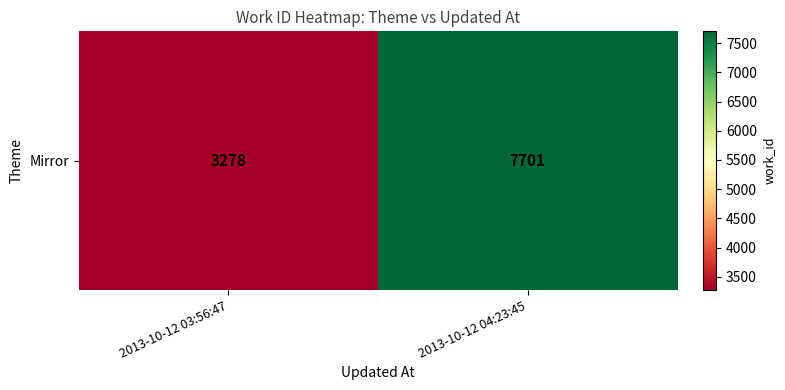

Which label corresponds to the smallest value in the chart?

2013-10-12 03:56:47